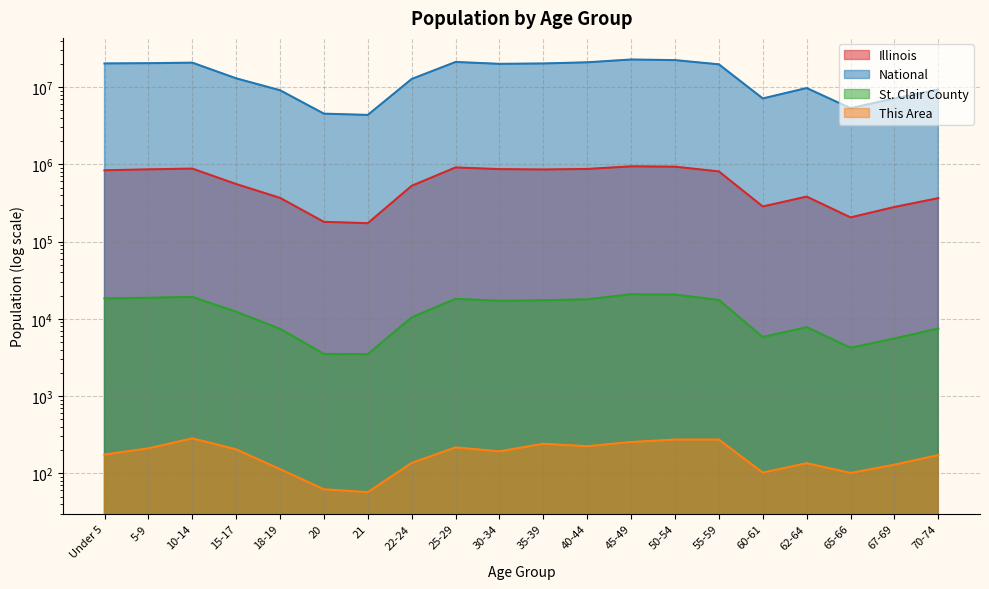

Between 21 and 45-49, which series saw the biggest shift?

National